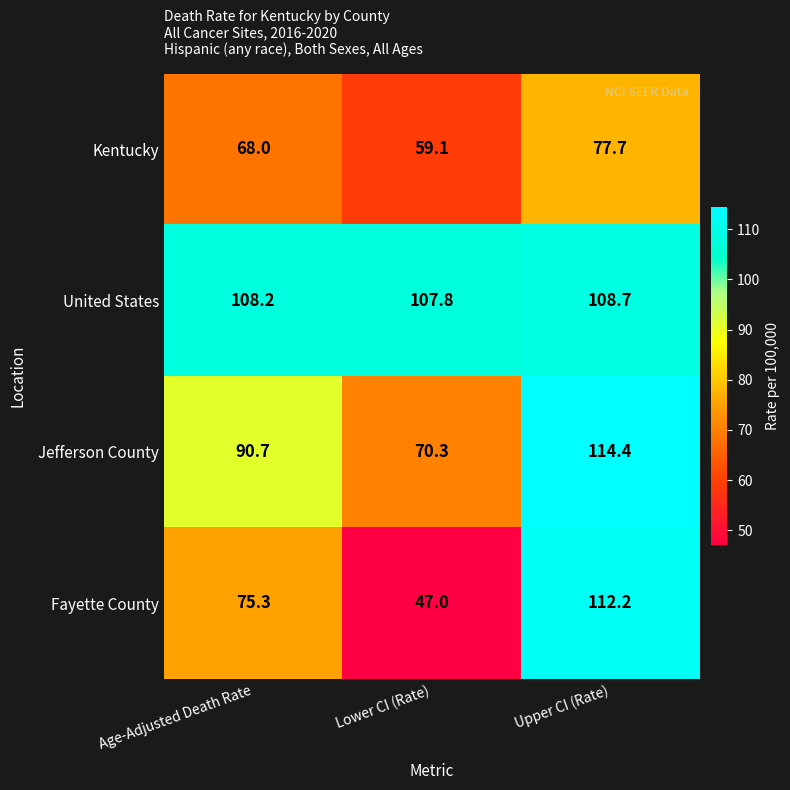

The value of United States at Upper CI (Rate) is 108.7. True or false?

True